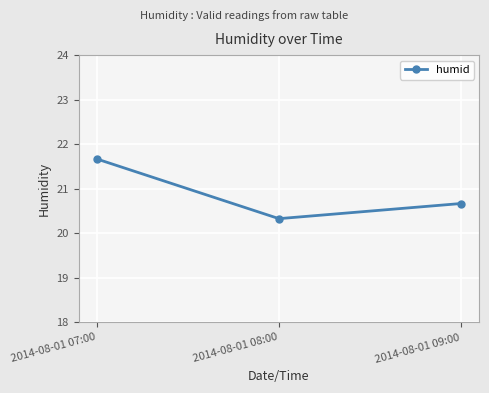

What is the difference between the maximum and second lowest values?

1.0